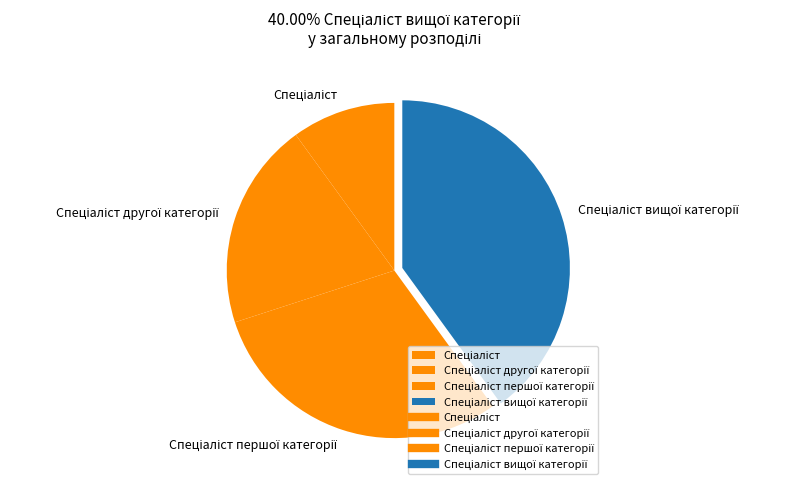

Does any single category account for the majority?

No